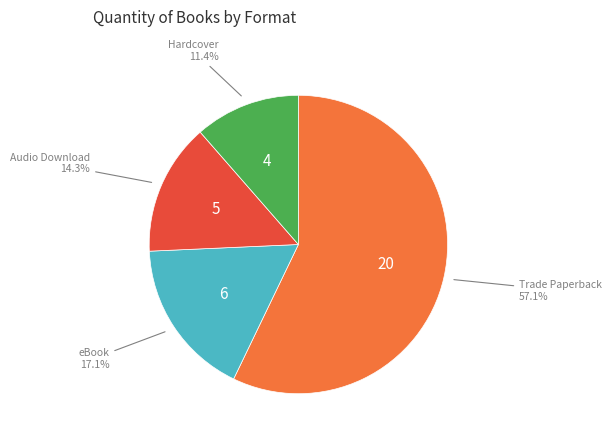

Is there any slice that represents more than half of the pie?

Yes